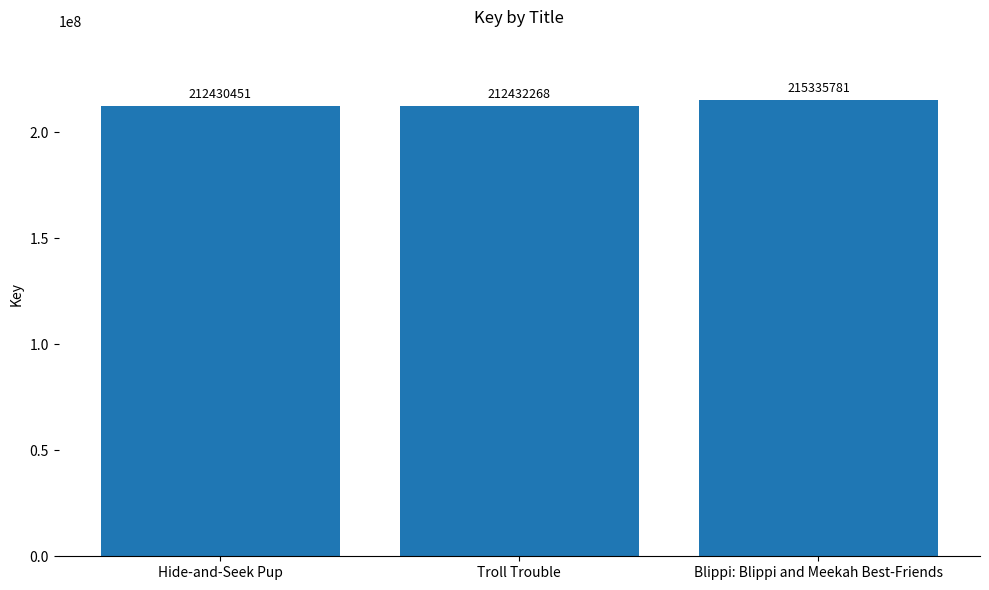

At which label is the value closest to 213883116?

Troll Trouble